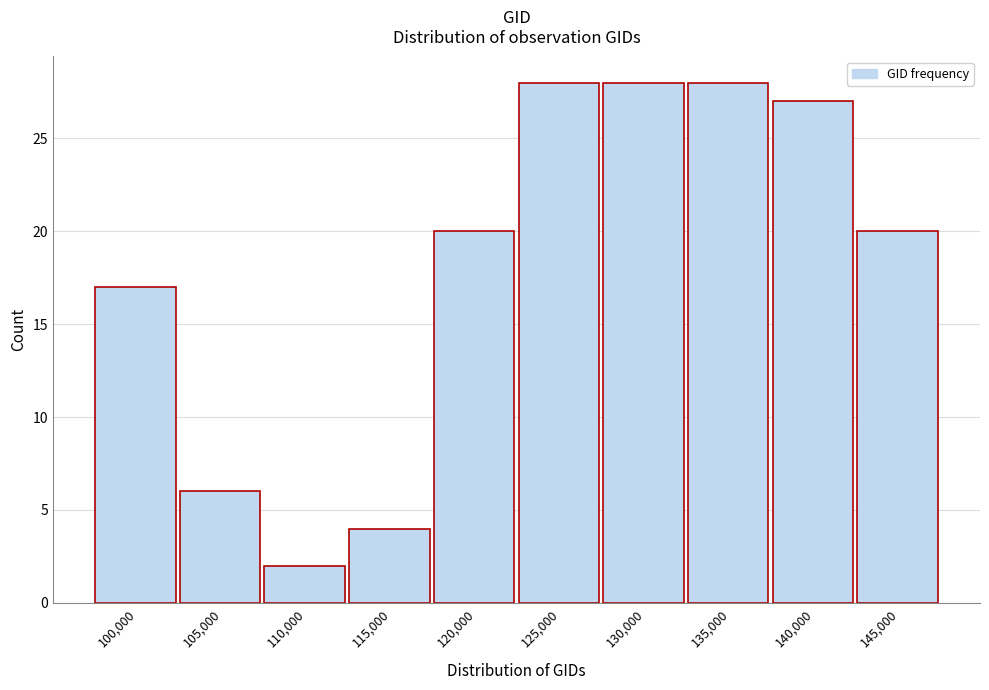

Reading left to right, what are all the values shown in this chart?

17	6	2	4	20	28	28	28	27	20